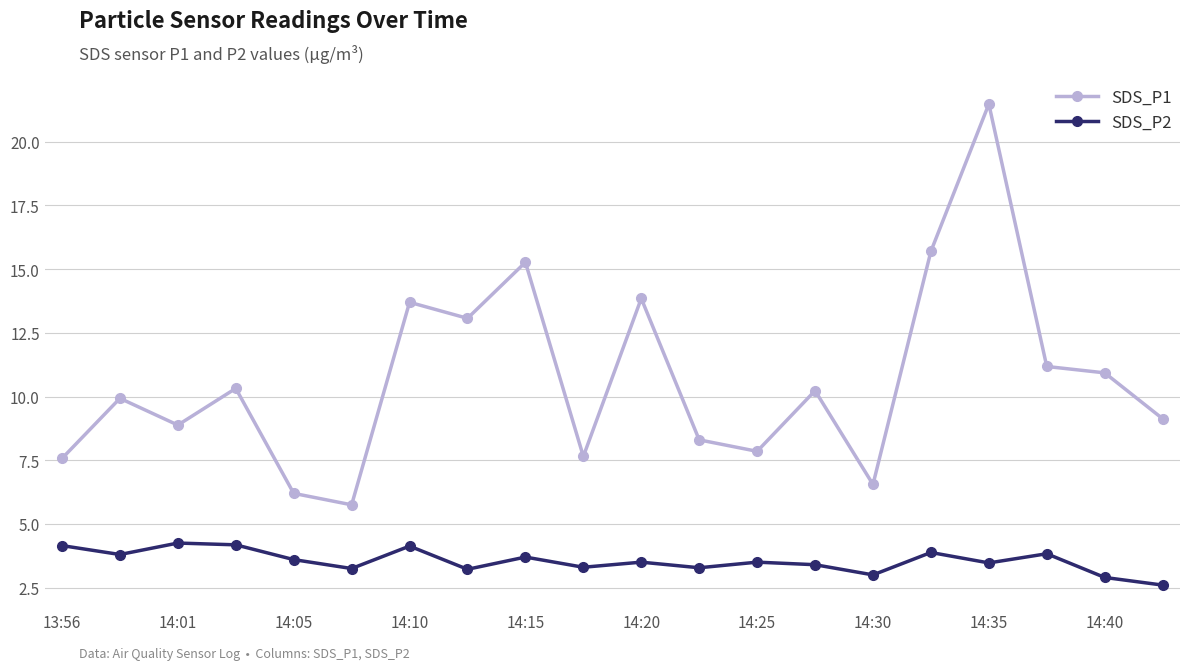

At how many categories does at least one series exceed 12?

6